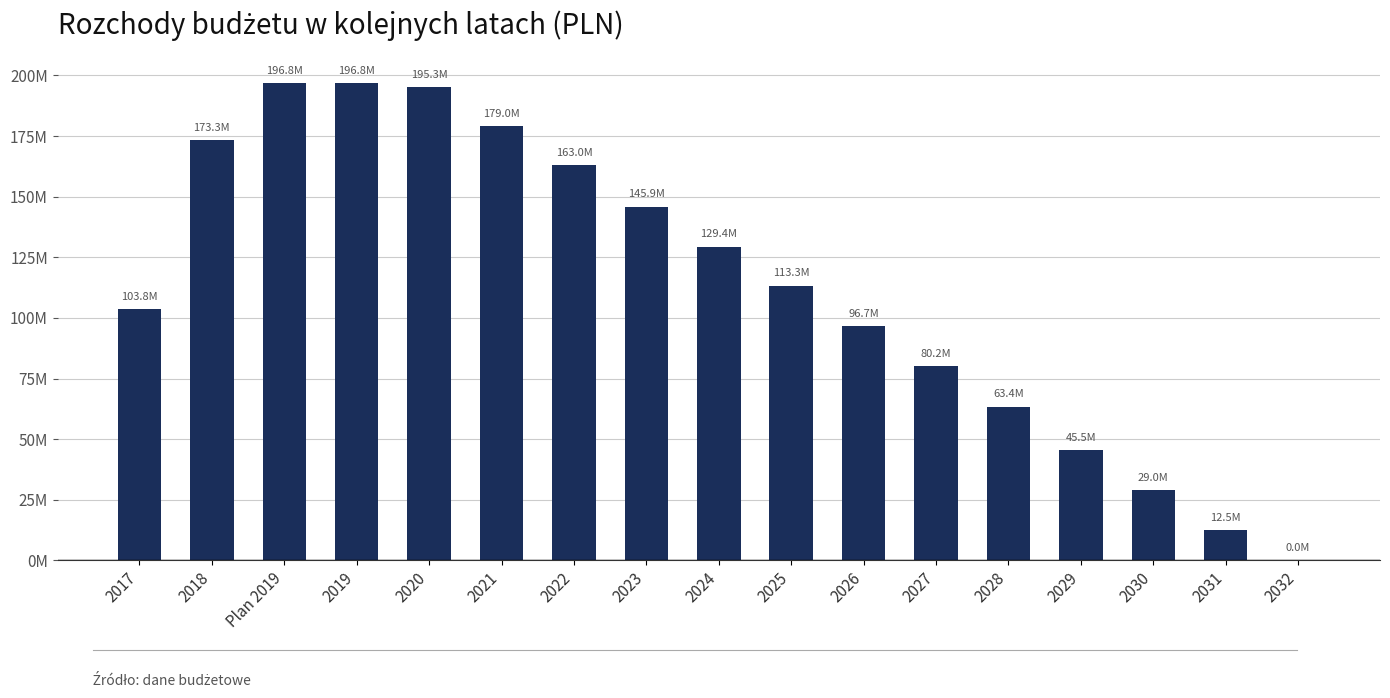

What is the greatest value displayed?

196759000.0